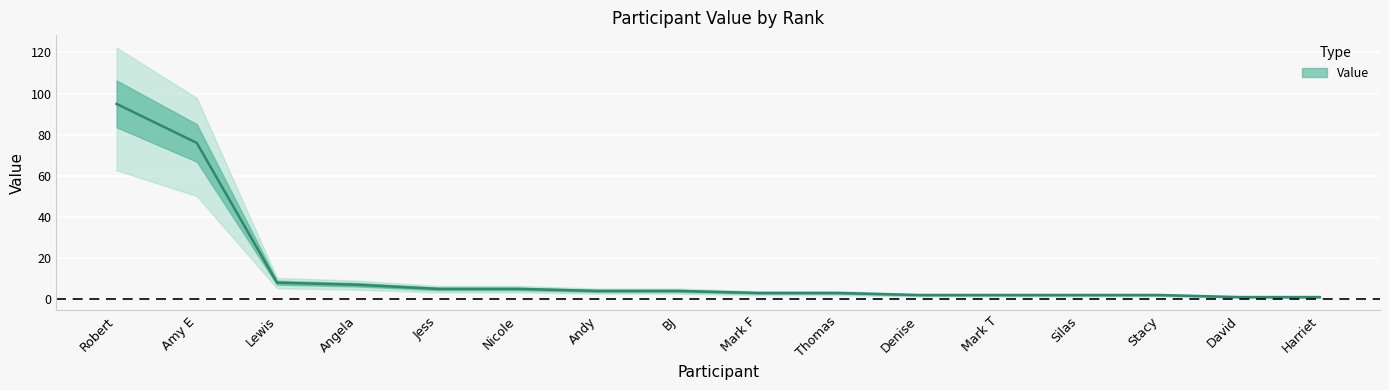

List the labels in order of value, largest first.

Robert, Amy E, Lewis, Angela, Jess, Nicole, Andy, BJ, Mark F, Thomas, Denise, Mark T, Silas, Stacy, David, Harriet